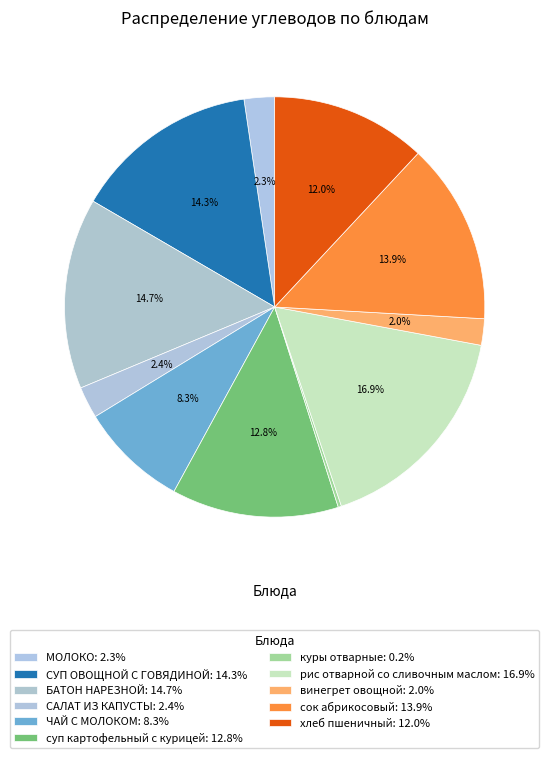

How many segments does this pie chart have?

11